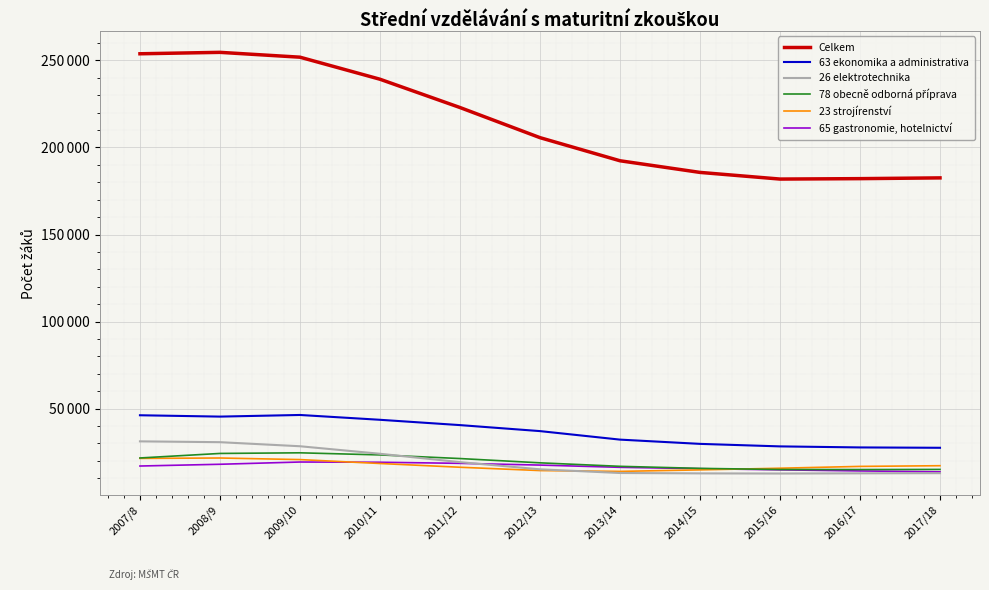

Where is the first local maximum for Celkem?

2008/9